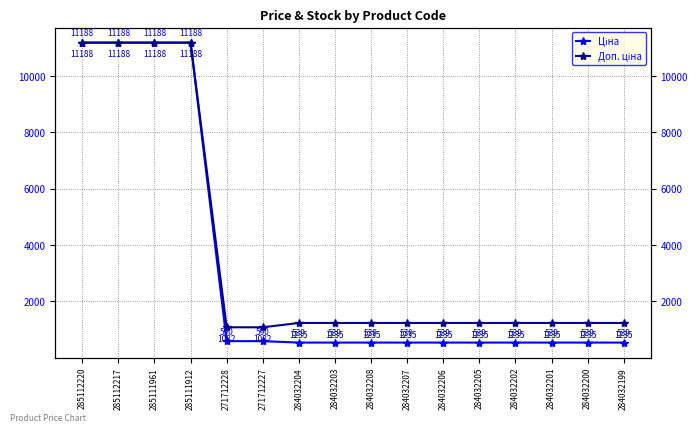

Is it true that Ціна equals 247.5 at 284032204?

False